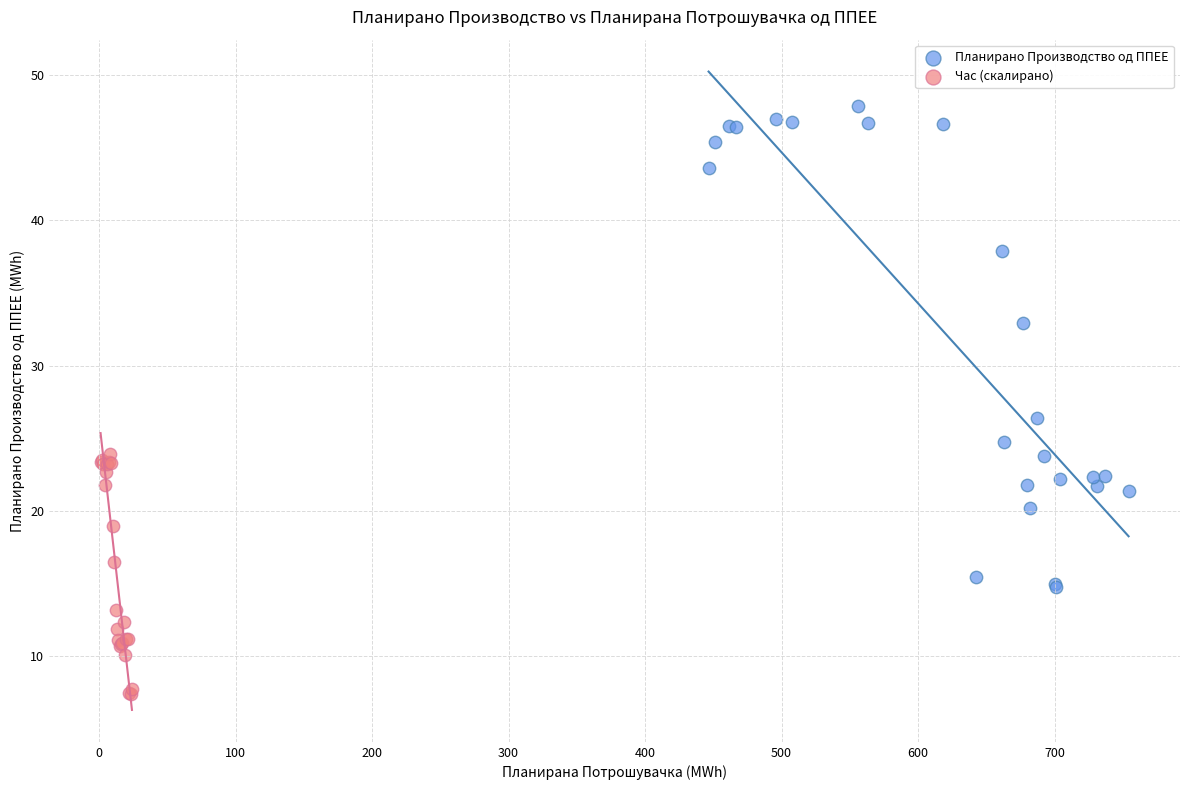

Which series reaches the minimum Y coordinate?

Час (скалирано)